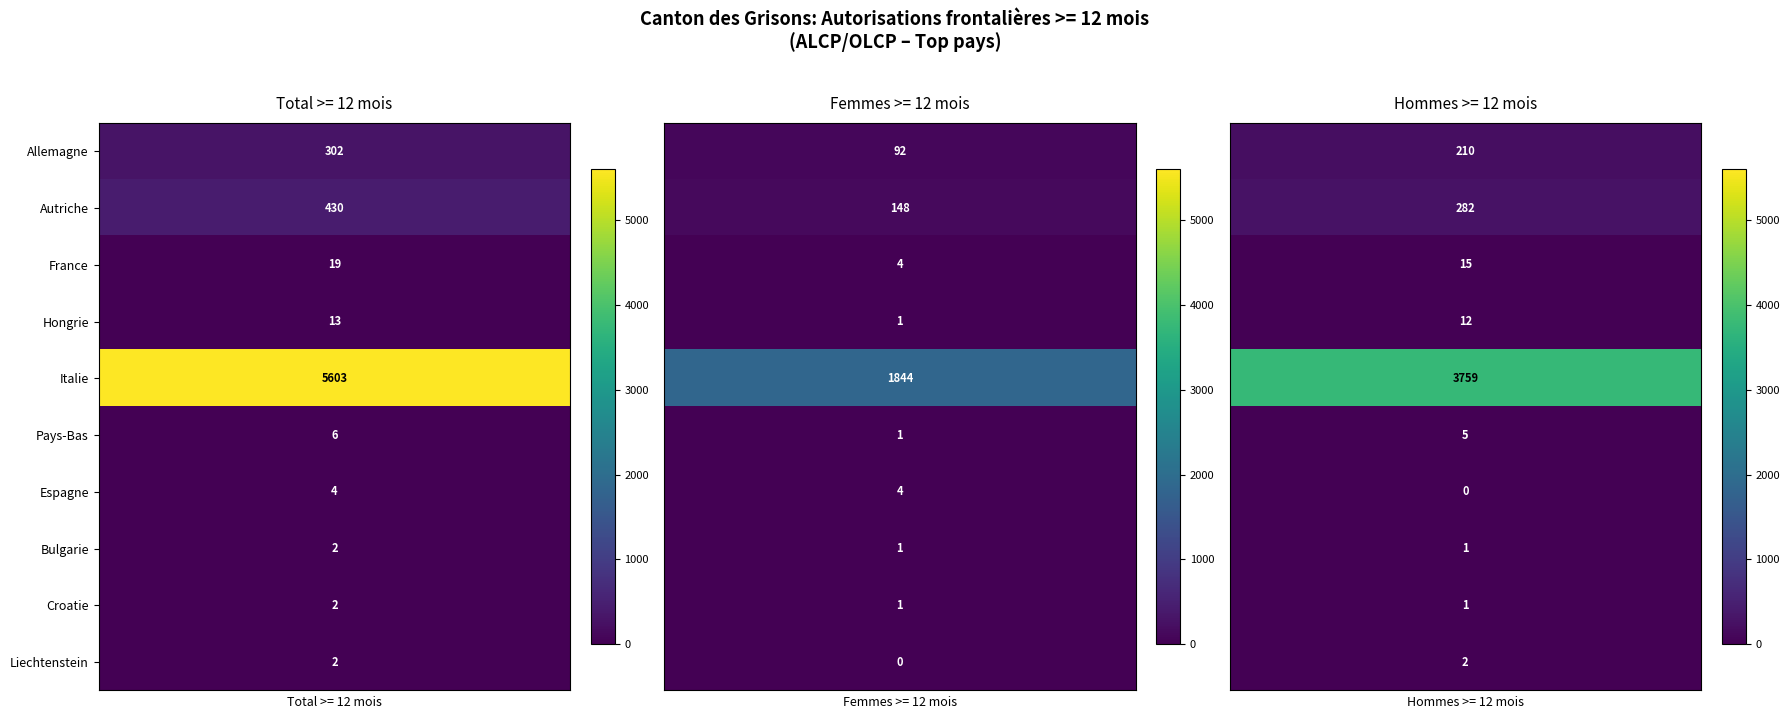

Reading left to right, transcribe all the data shown in this chart.

Allemagne: 302	92	210
Autriche: 430	148	282
France: 19	4	15
Hongrie: 13	1	12
Italie: 5603	1844	3759
Pays-Bas: 6	1	5
Espagne: 4	4	0
Bulgarie: 2	1	1
Croatie: 2	1	1
Liechtenstein: 2	0	2